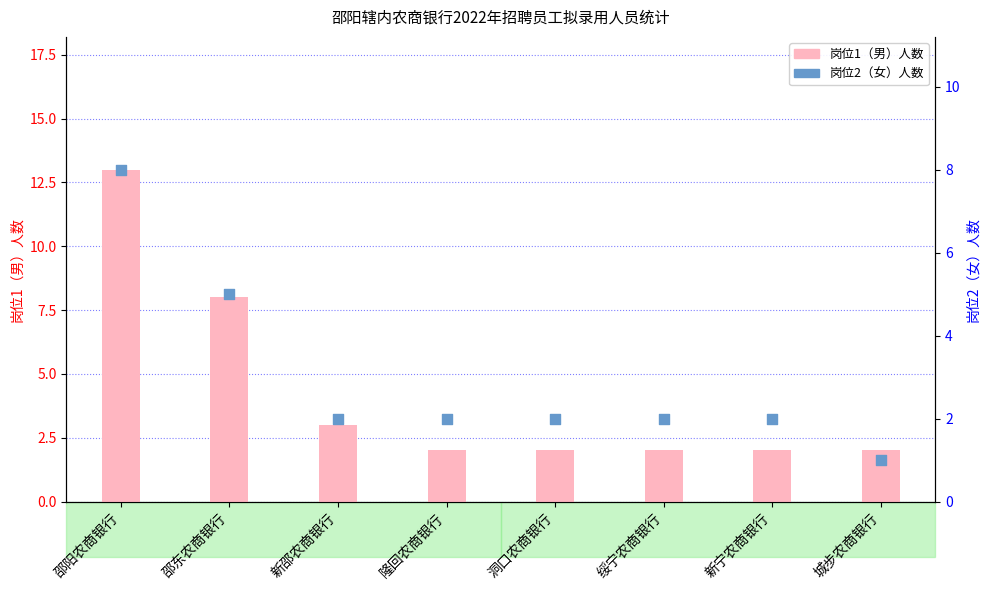

Which series contains the lowest Y value?

岗位2（女）